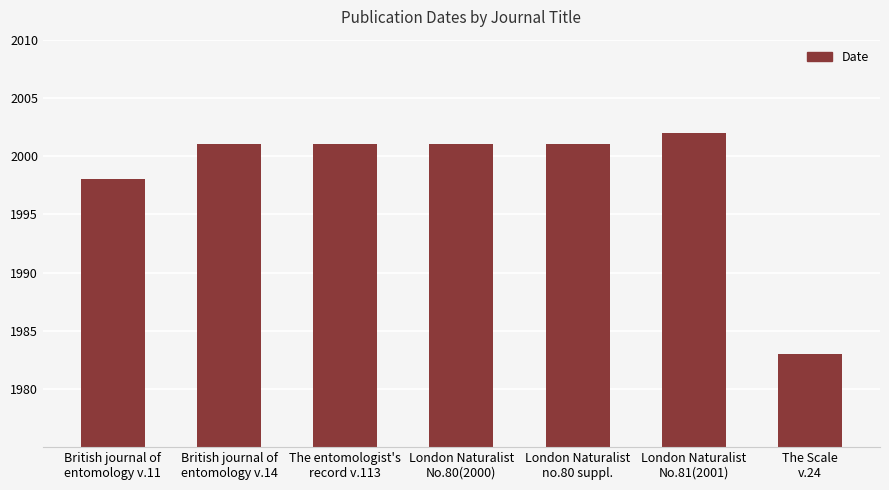

Reading left to right, transcribe all the data shown in this chart.

1998	2001	2001	2001	2001	2002	1983